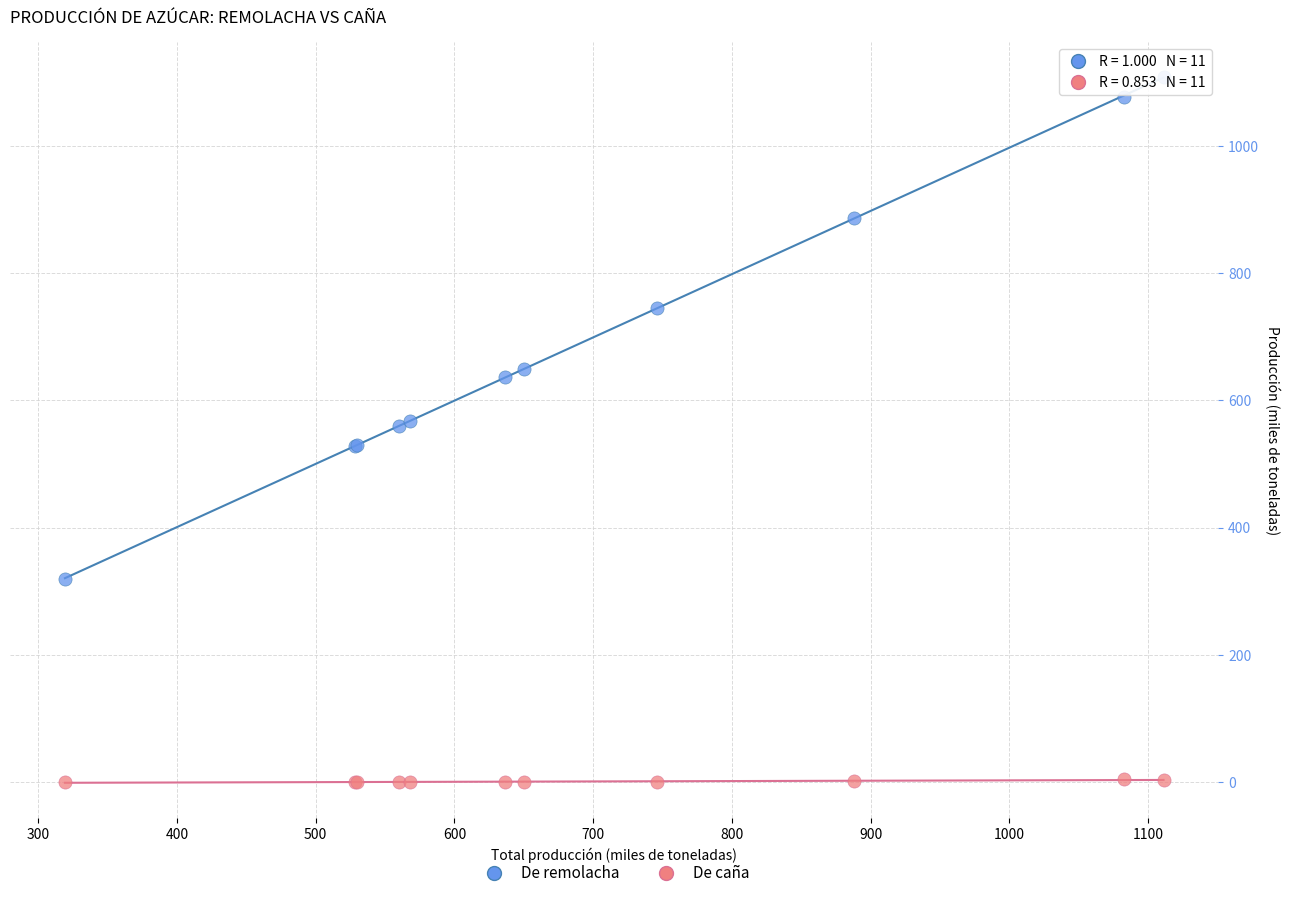

In the De remolacha series, what Y value is closest to 713?

745.8